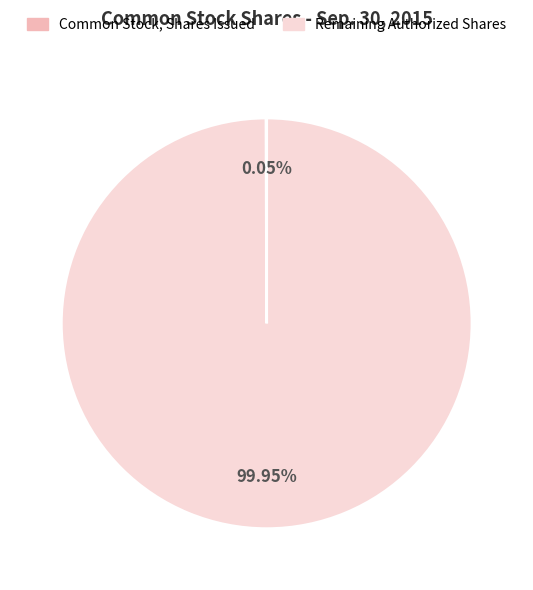

Does any single category account for the majority?

Yes